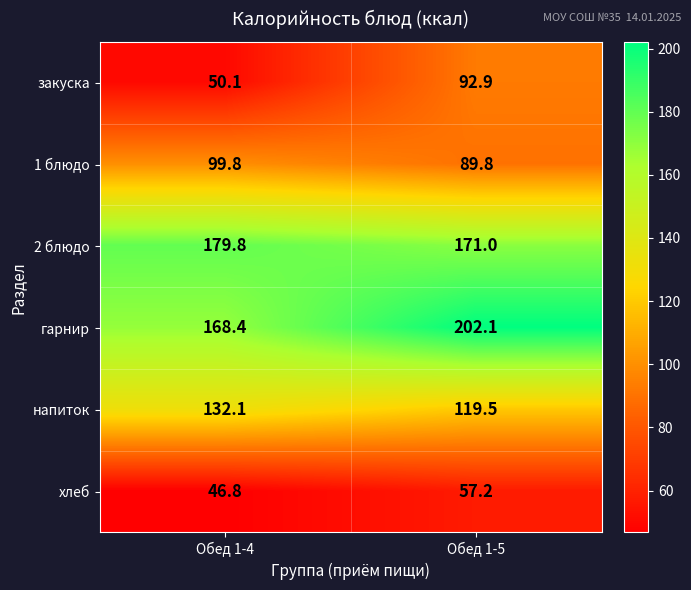

Reading right to left, transcribe all the data shown in this chart.

закуска: Обед 1-5=92.9	Обед 1-4=50.1
1 блюдо: Обед 1-5=89.8	Обед 1-4=99.8
2 блюдо: Обед 1-5=171.0	Обед 1-4=179.8
гарнир: Обед 1-5=202.1	Обед 1-4=168.4
напиток: Обед 1-5=119.5	Обед 1-4=132.1
хлеб: Обед 1-5=57.2	Обед 1-4=46.8